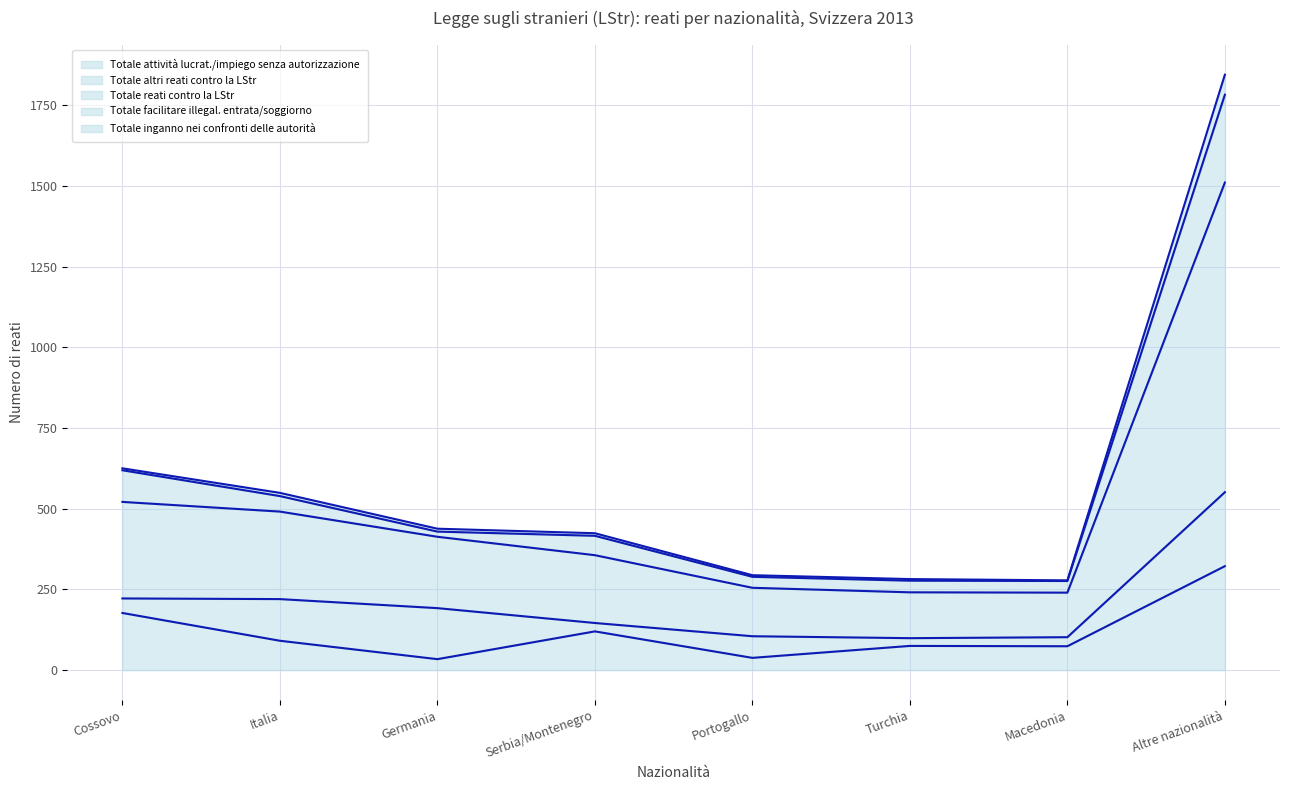

What is the difference between the second highest and second lowest values in the Totale inganno nei confronti delle autorità series?

280